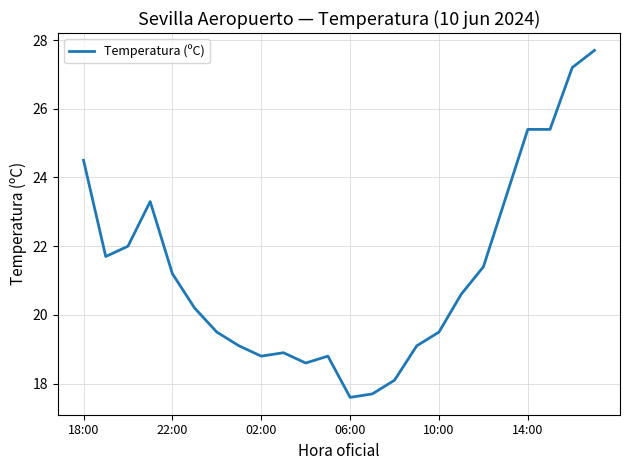

What is the minimum value shown in the chart?

17.6